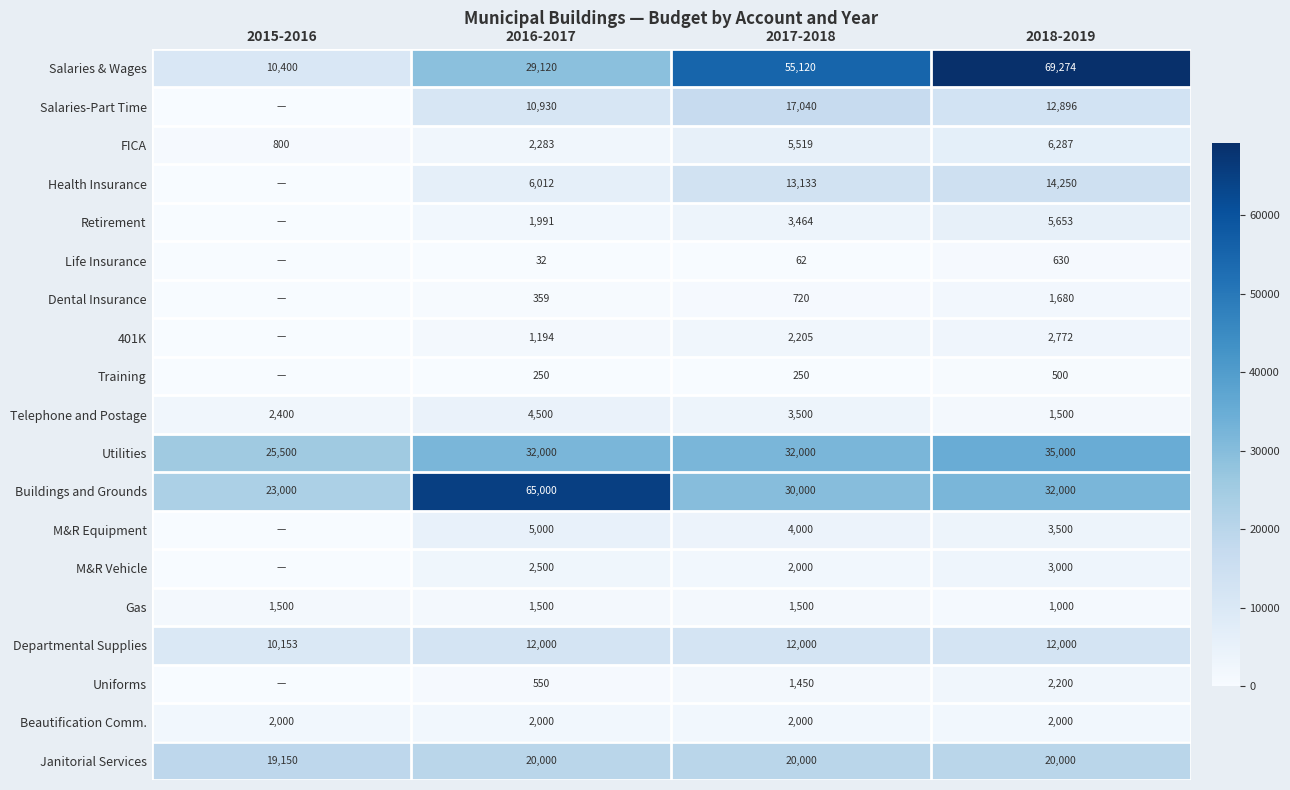

Which has a higher value, 2018-2019 or 2015-2016?

2018-2019